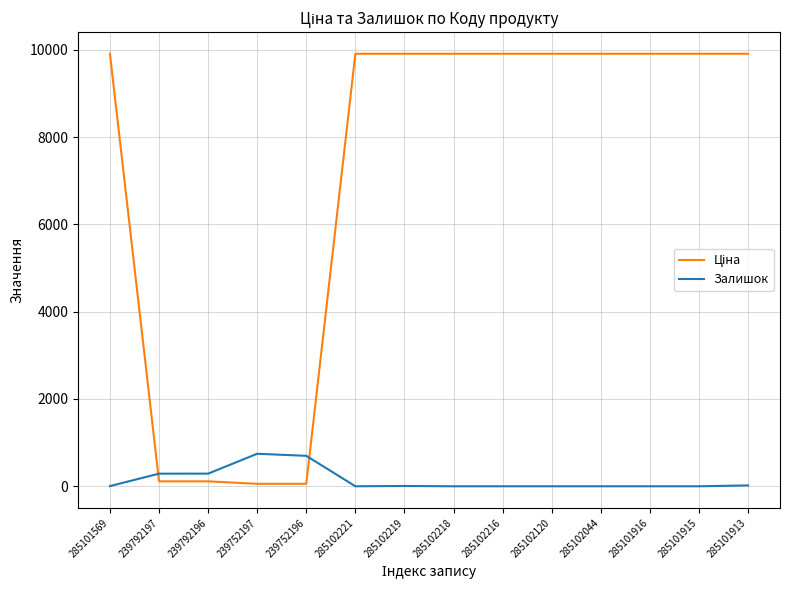

What is the spread (max minus min) of values at 285102218?

9908.5